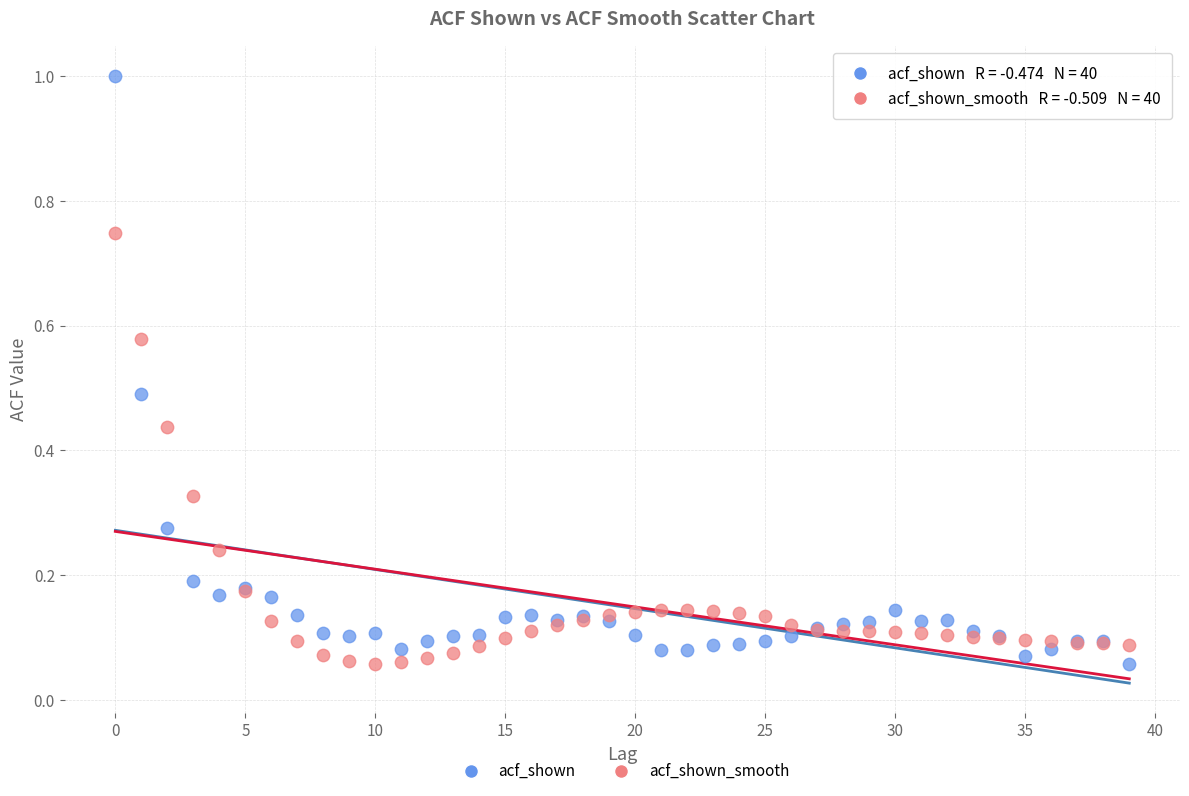

Which series contains the highest Y value?

acf_shown